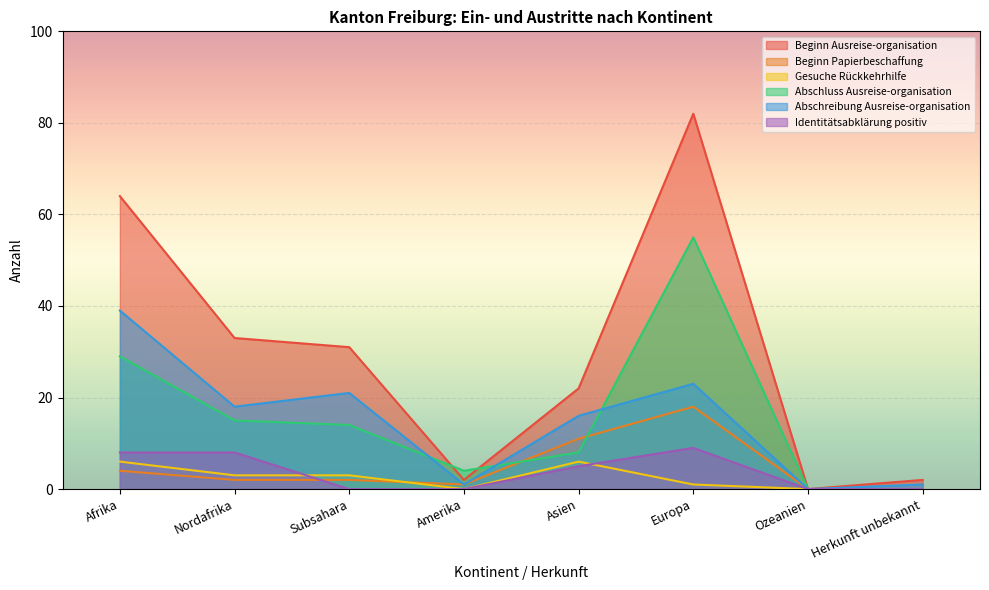

What position from the left is Herkunft unbekannt?

8